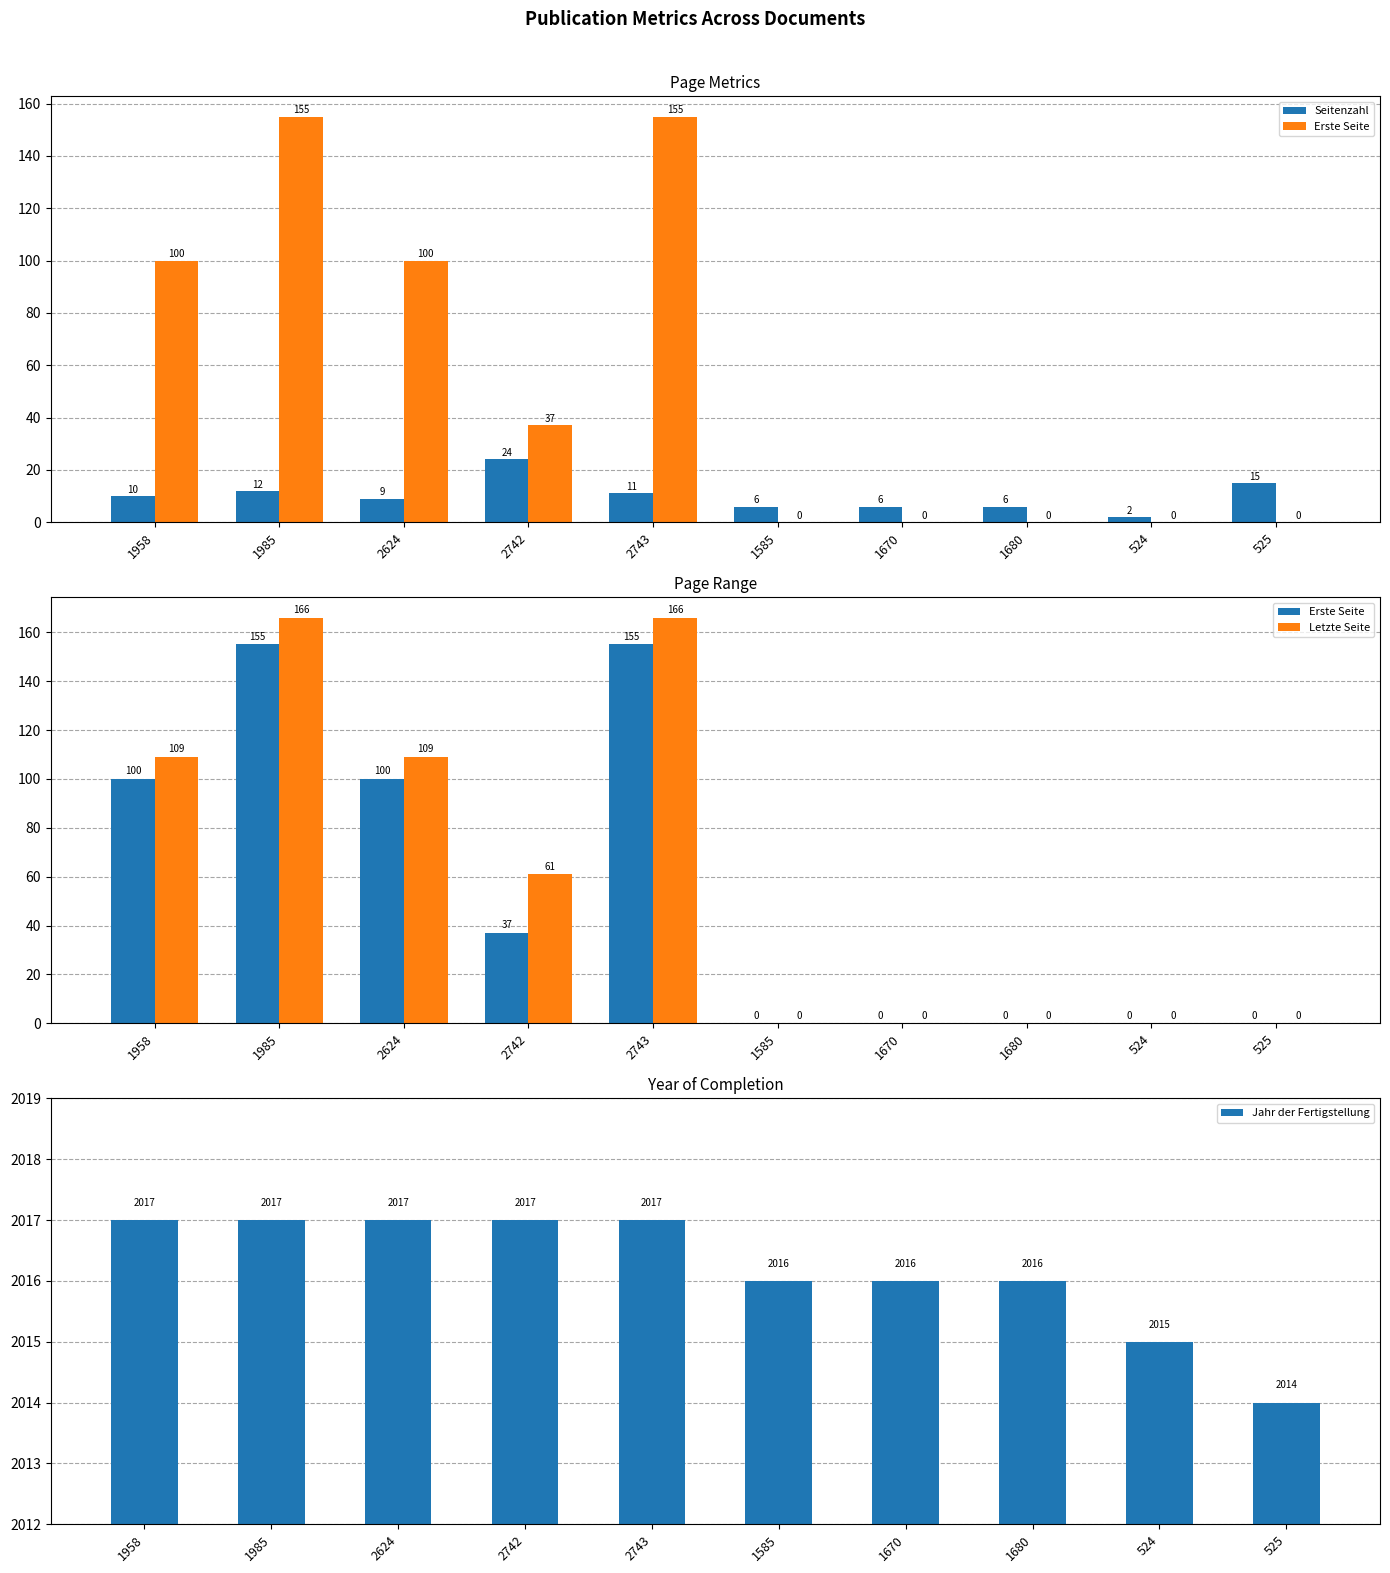

What is the value of the Letzte Seite bar at the 4th from the left?

61